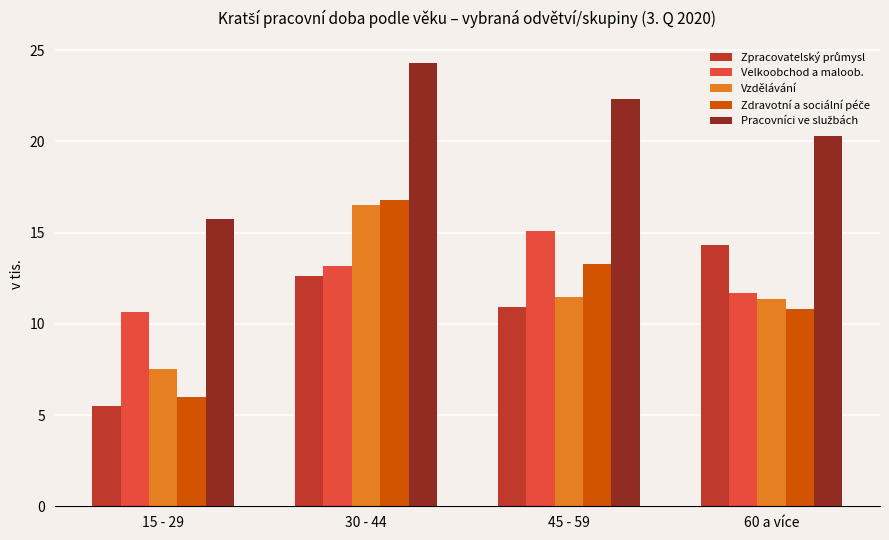

How many values in the Vzdělávání series are below 11?

1